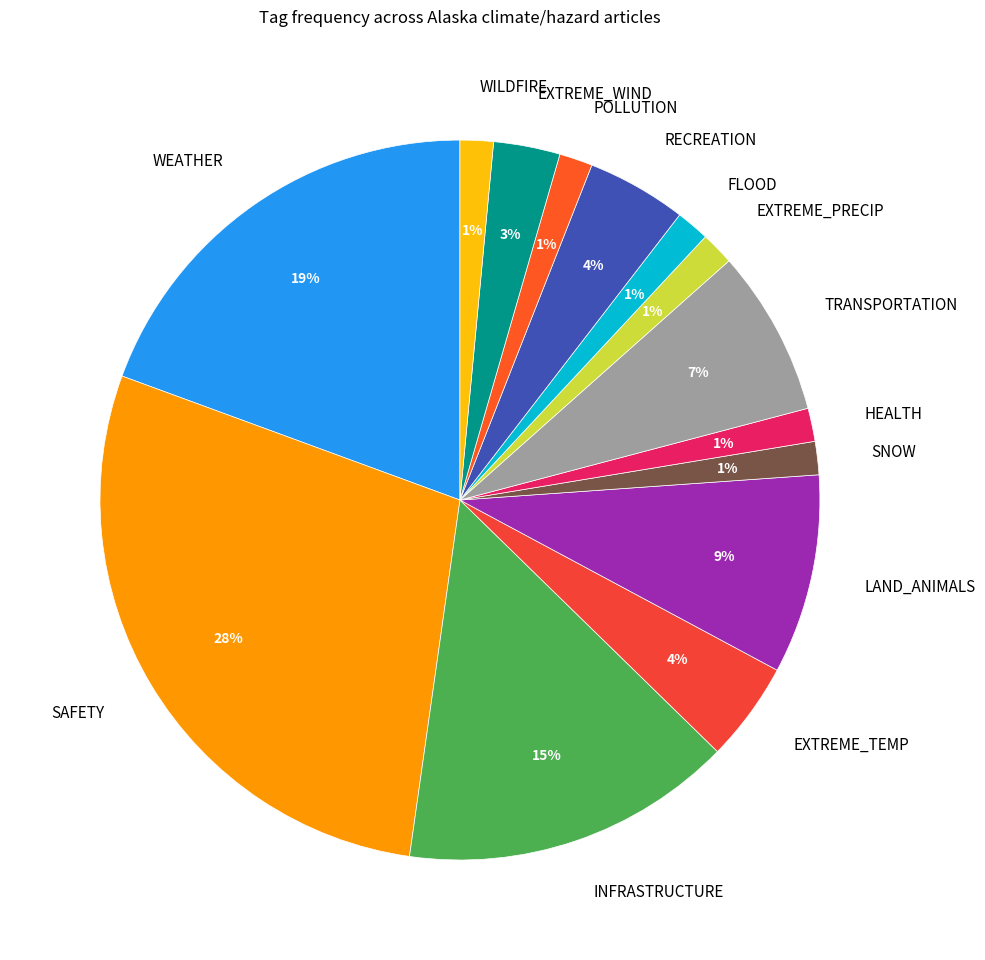

Which slice is the largest?

SAFETY